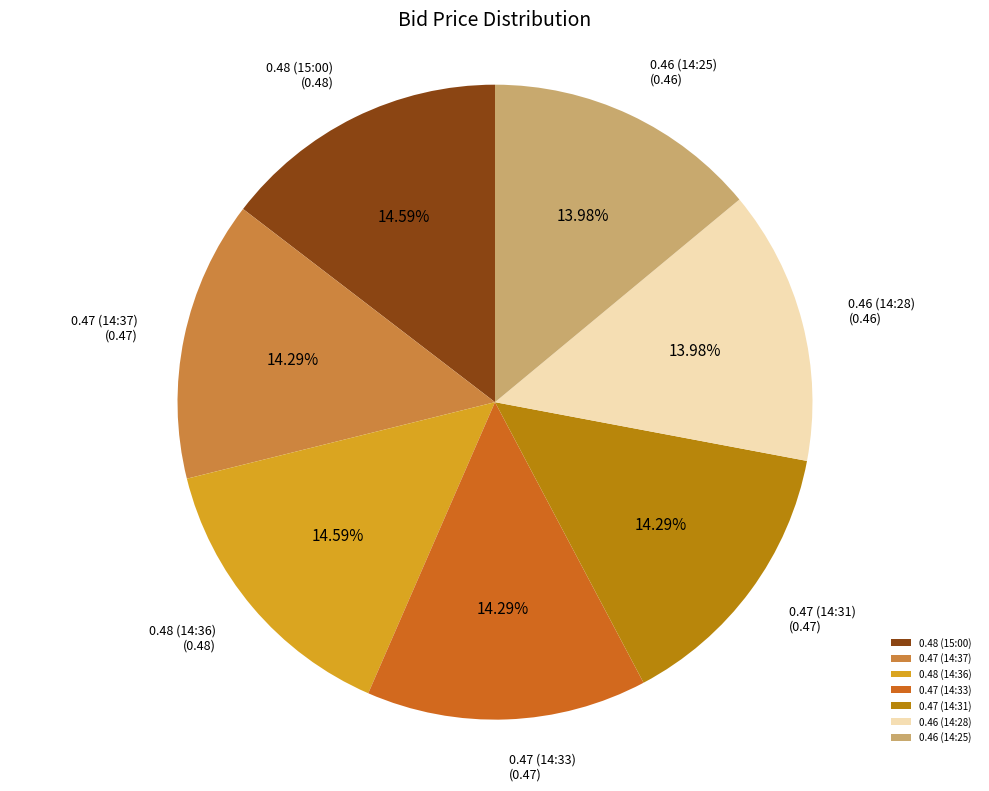

Is the sum of 0.48 (15:00) and 0.46 (14:28) greater than half?

No